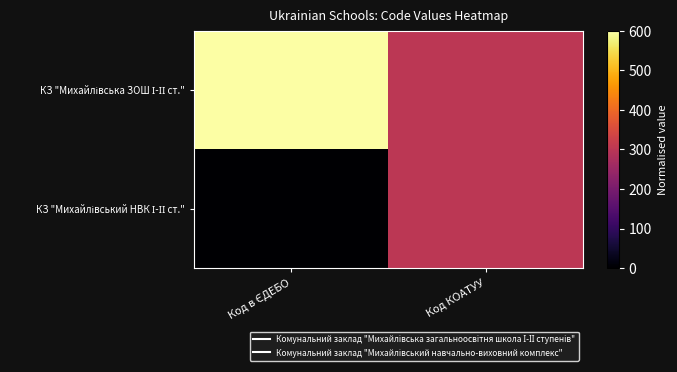

List the series in order of their peak value, lowest first.

КЗ "Михайлівський НВК І-ІІ ст.", КЗ "Михайлівська ЗОШ І-ІІ ст."